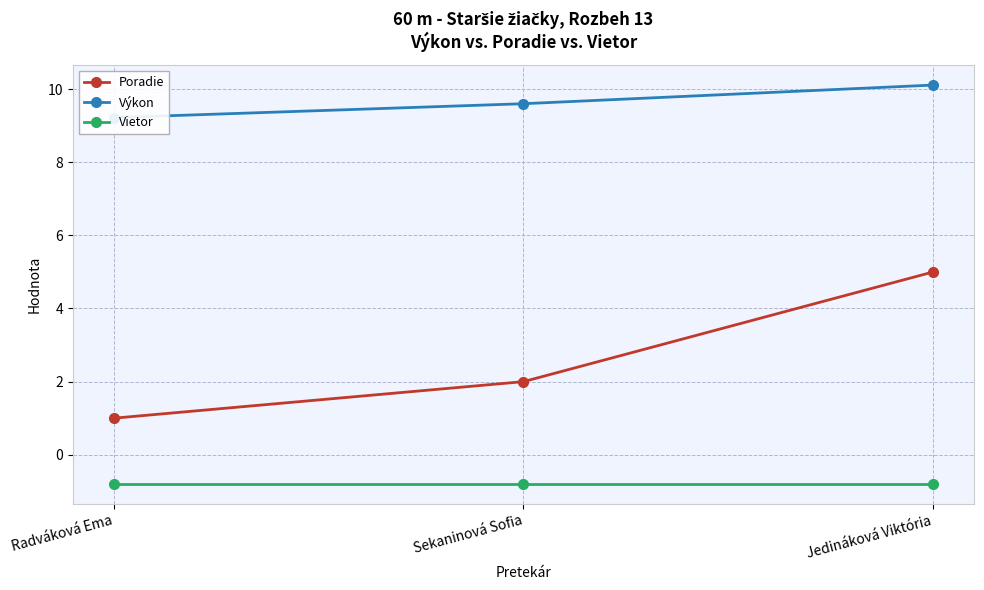

What is the label of the 1st point from the left?

Radváková Ema